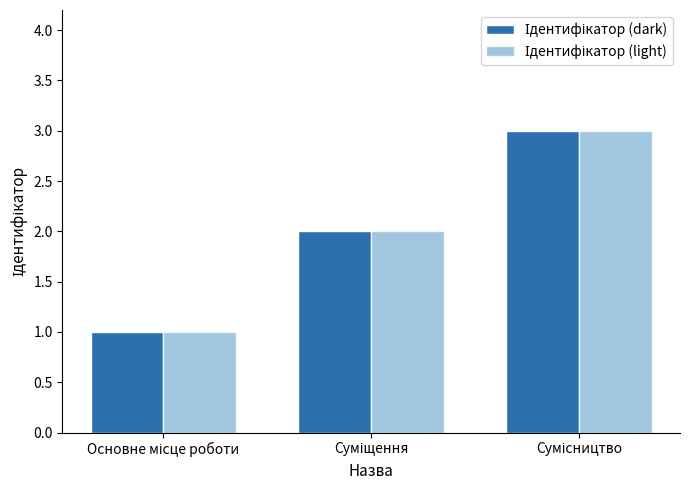

What is the maximum value shown in the chart?

3